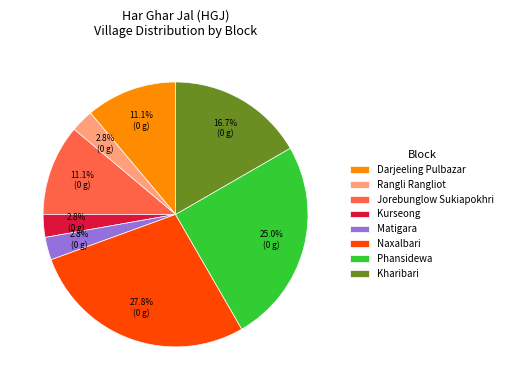

Is the sum of Kharibari and Rangli Rangliot greater than half?

No